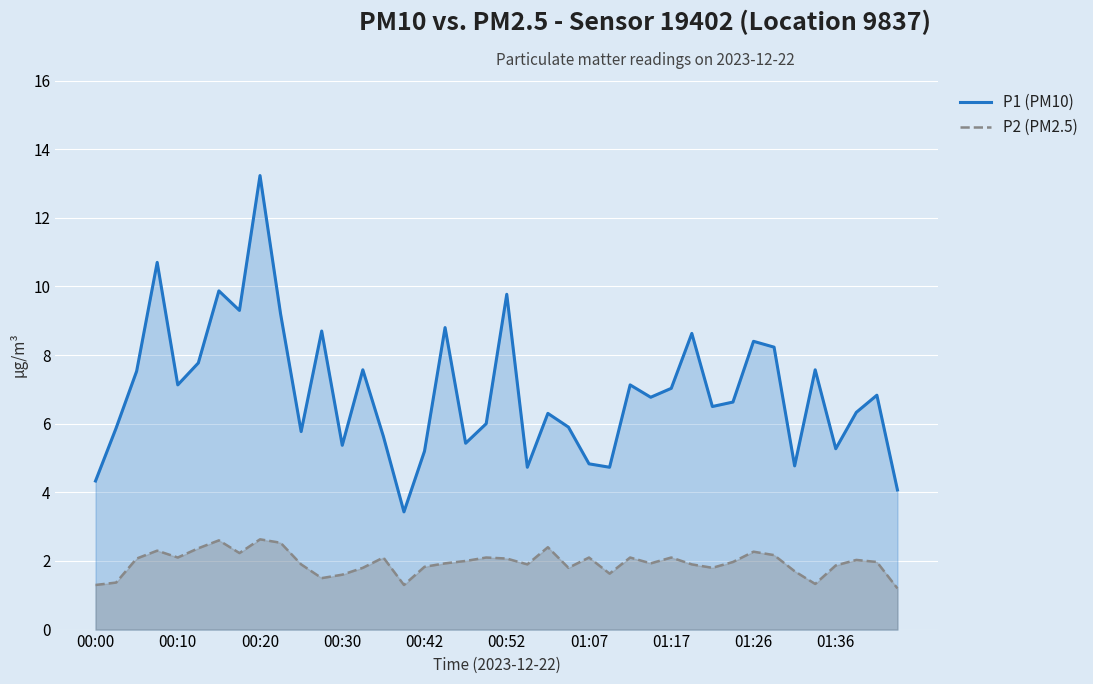

What is the sum of the P2 (PM2.5) values at 29 and 23?

3.7